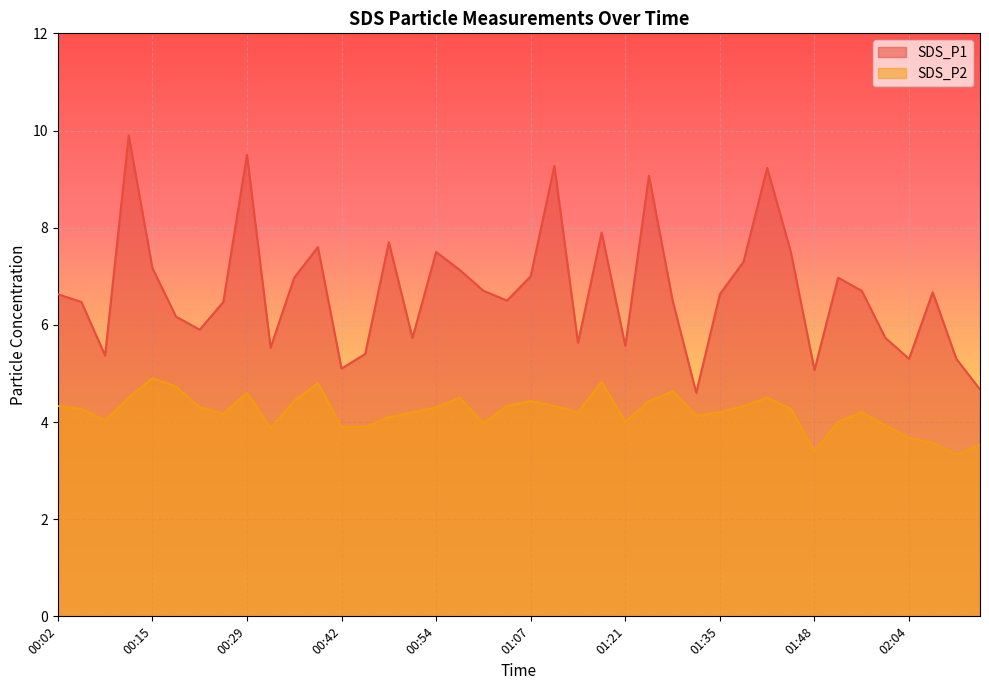

Is it true that SDS_P1 equals 9.4 at 00:45?

False